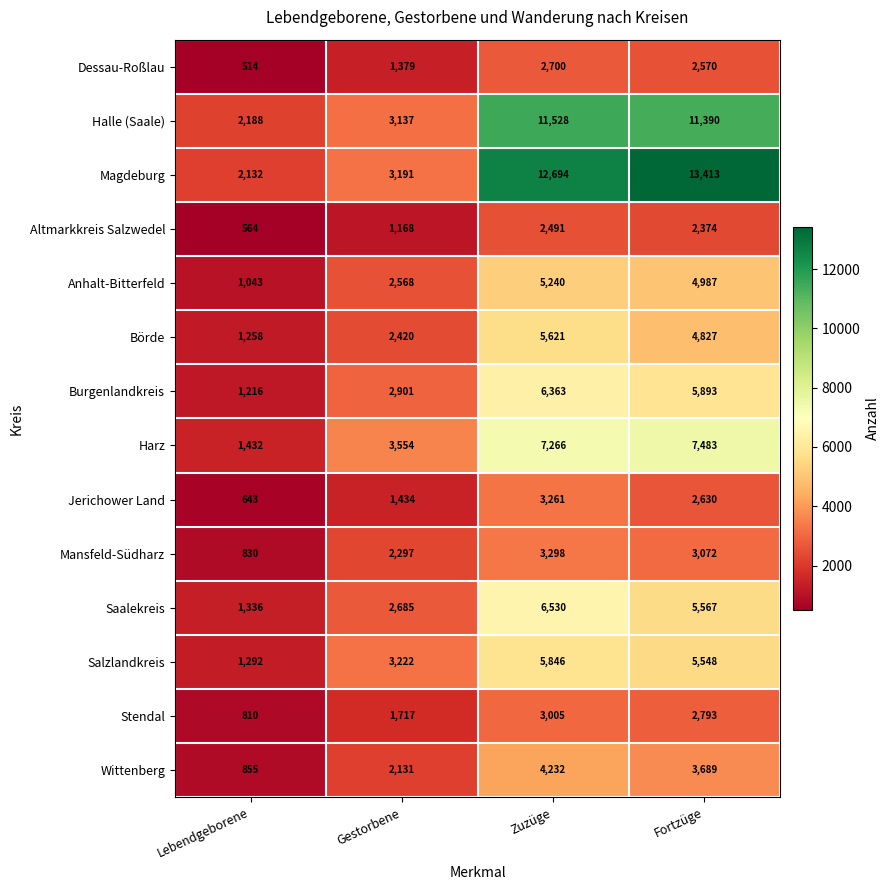

Which series has the widest spread of values?

Magdeburg